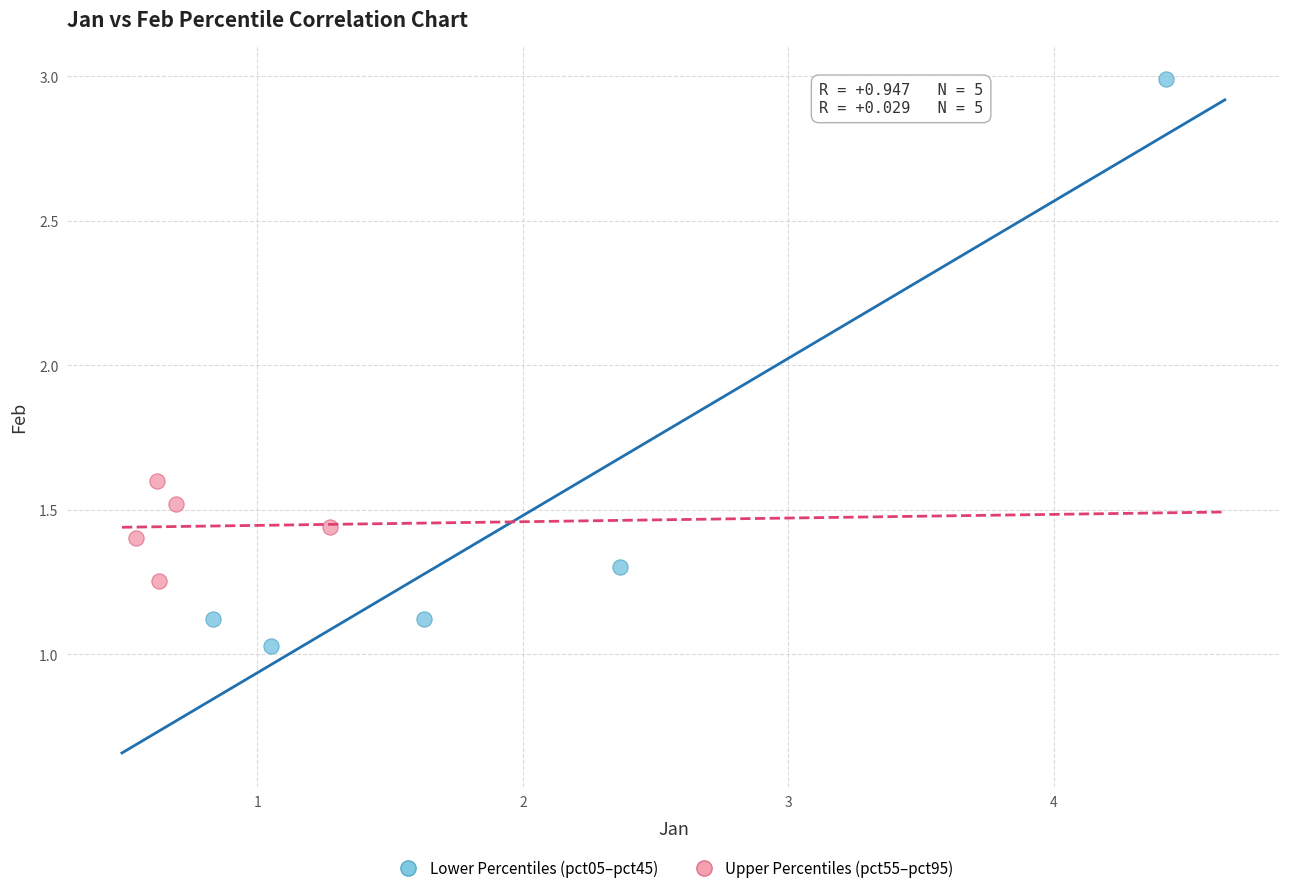

Which series contains the lowest Y value?

Lower Percentiles (pct05–pct45)